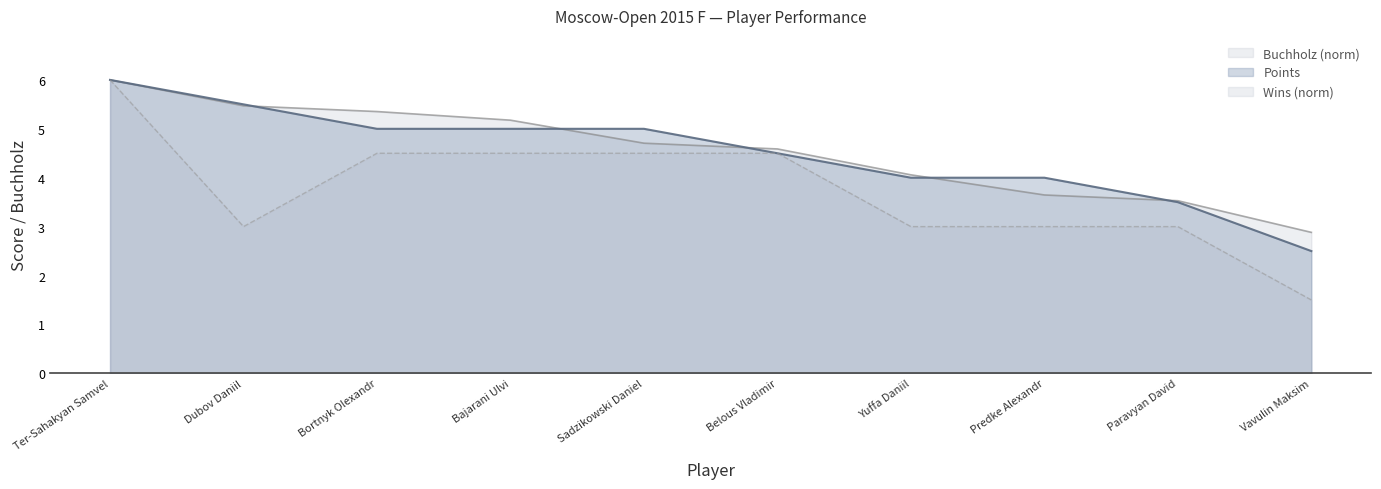

True or false: Buchholz has more than 1 interior local peaks.

False